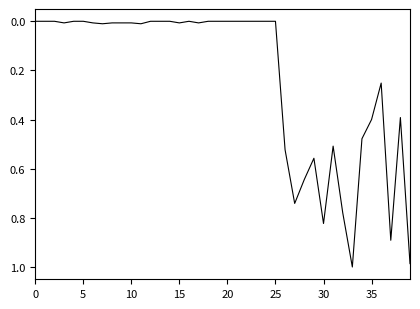

How many distinct data groups are displayed?

1